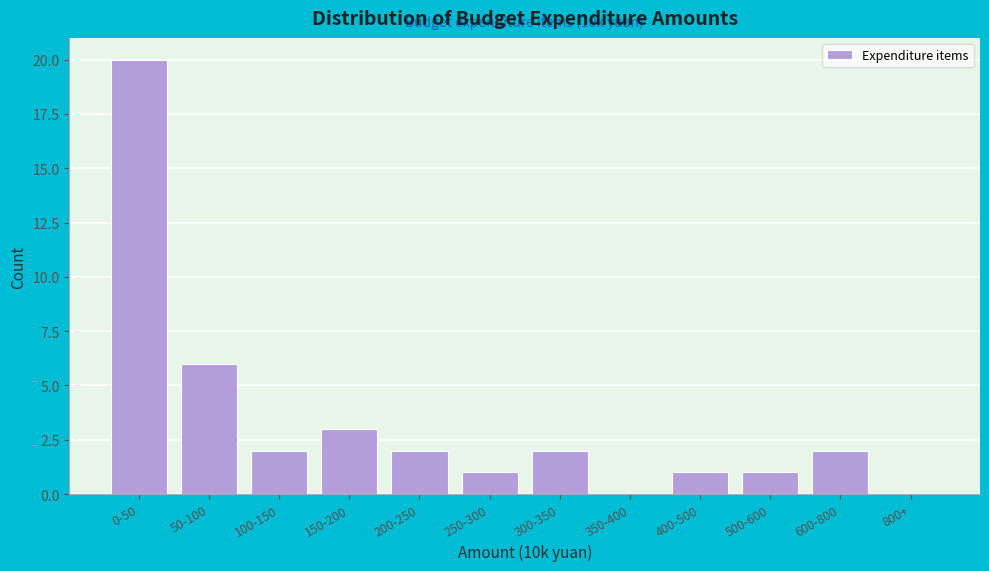

Reading left to right, what are all the values shown in this chart?

0-50=20	50-100=6	100-150=2	150-200=3	200-250=2	250-300=1	300-350=2	350-400=0	400-500=1	500-600=1	600-800=2	800+=0